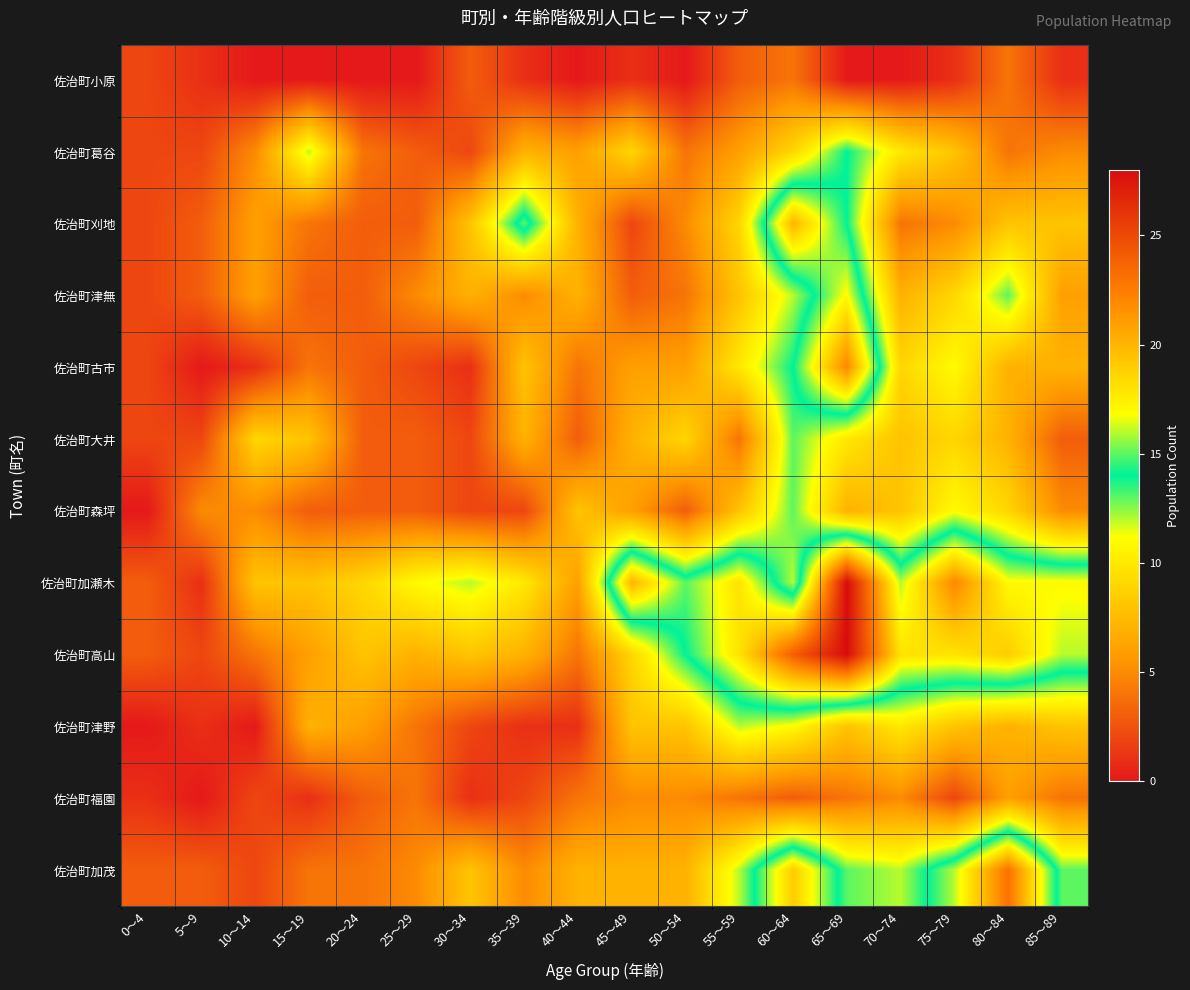

Which series has the largest total across all categories?

佐治町加瀬木